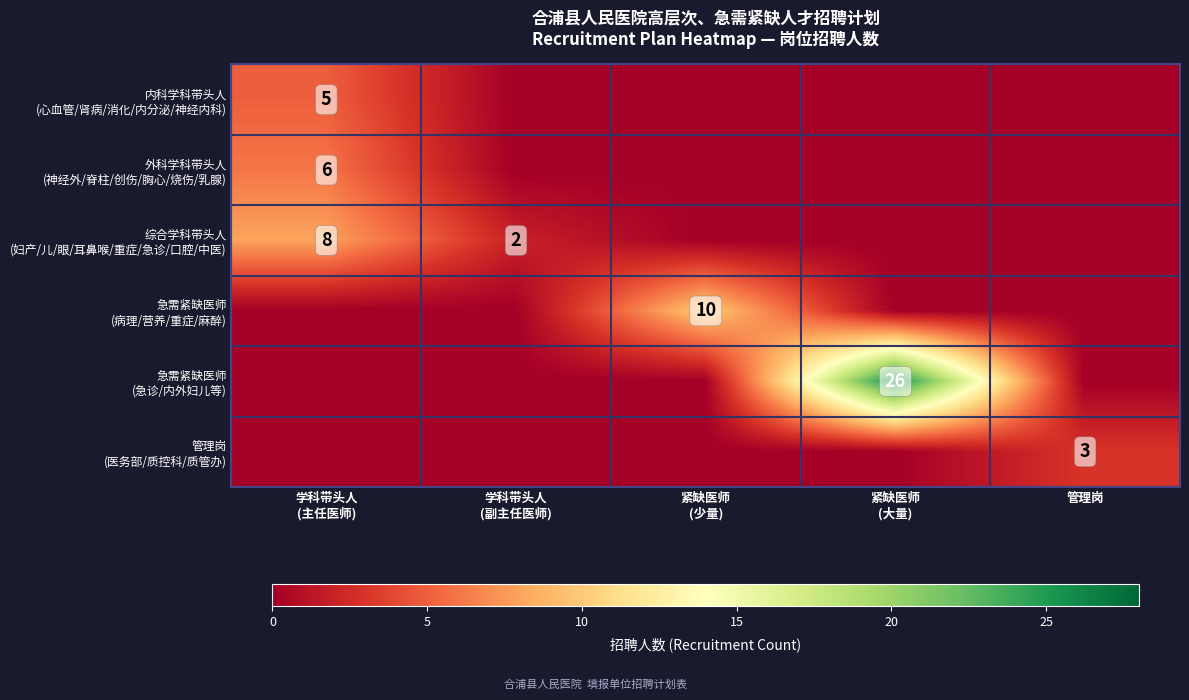

Rank the categories by 内科学科带头人 (心血管/肾病/消化/内分泌/神经内科) value from lowest to highest.

学科带头人 (副主任医师), 紧缺医师 (少量), 紧缺医师 (大量), 管理岗, 学科带头人 (主任医师)